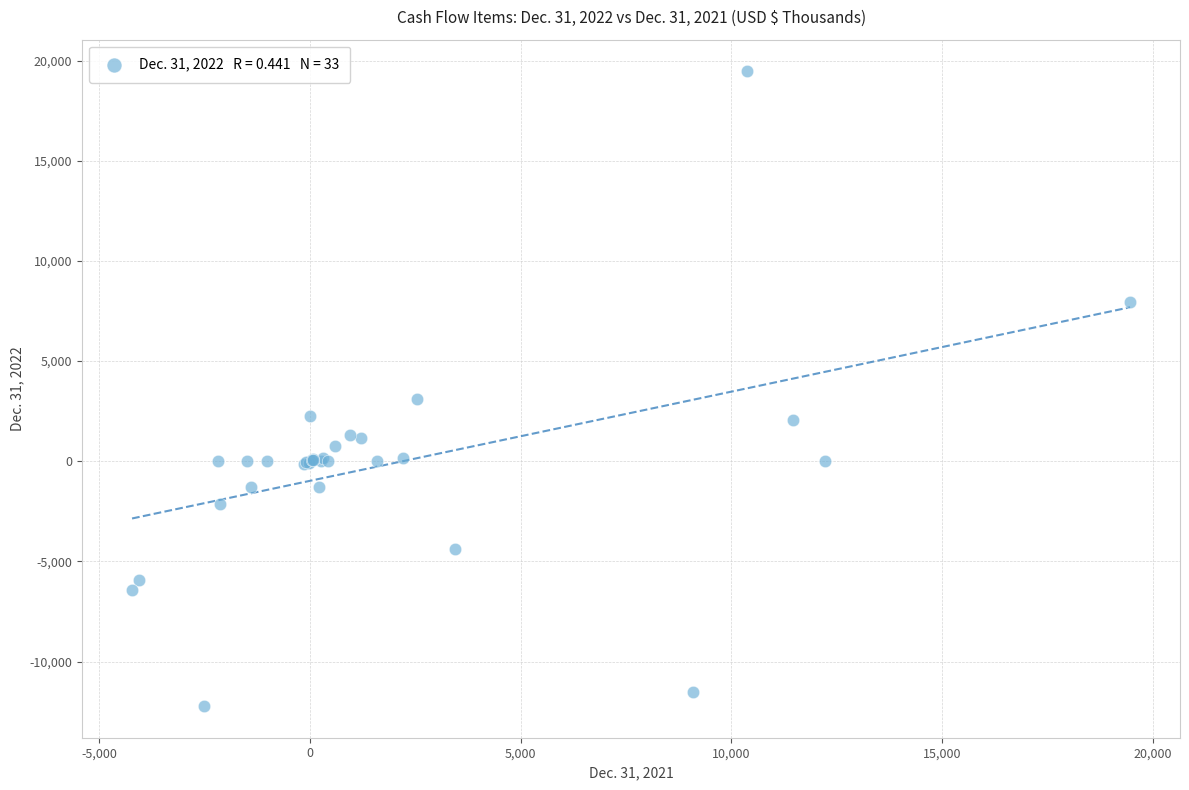

What Y value in the scatter plot is closest to 3618?

3103